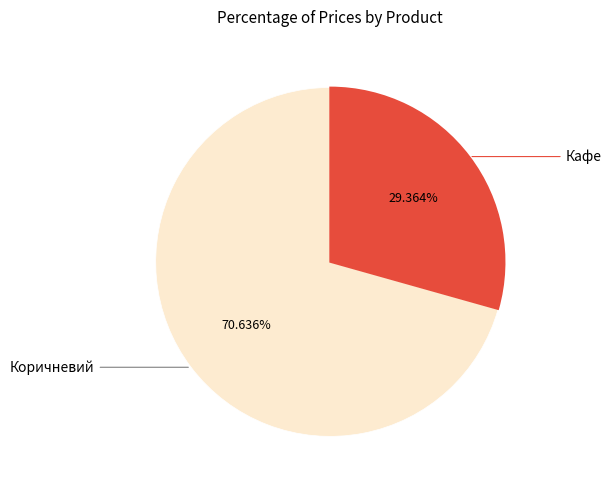

Is there a majority slice in this chart?

Yes